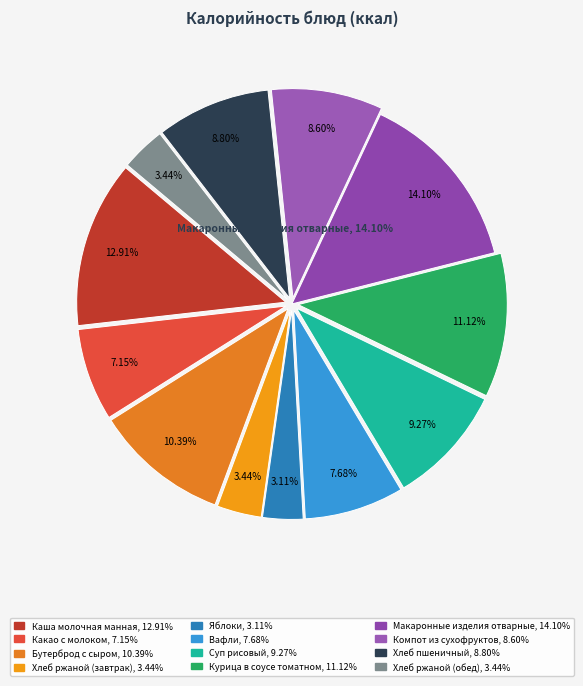

Which slice is the smallest?

Яблоки